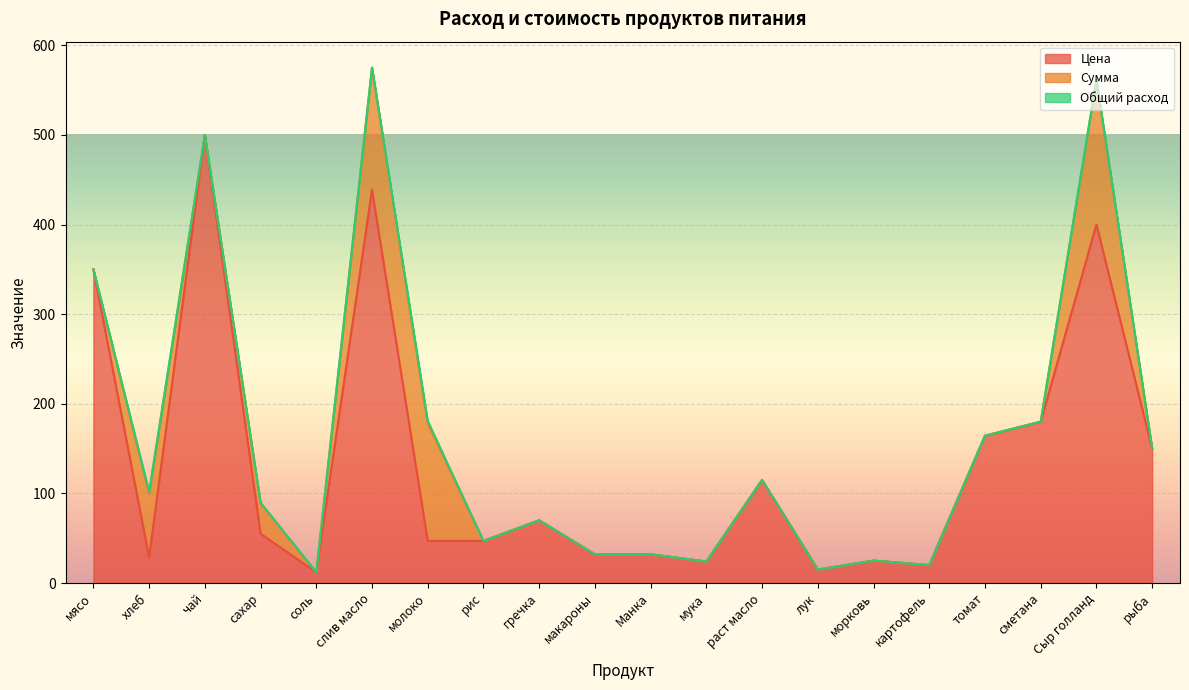

What is the total value across all series at сметана?

180.0